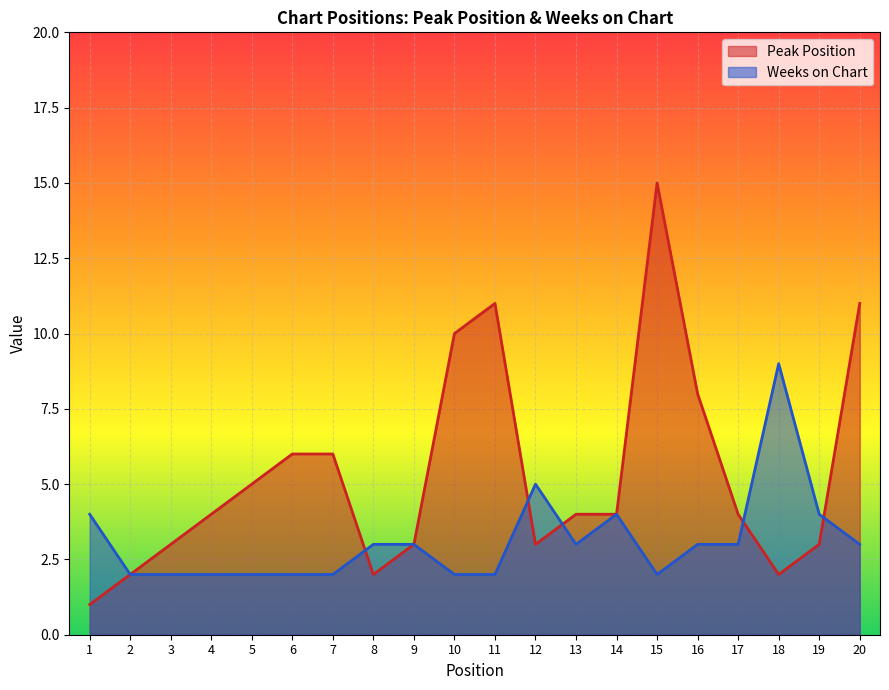

At how many categories does at least one series exceed 3?

16